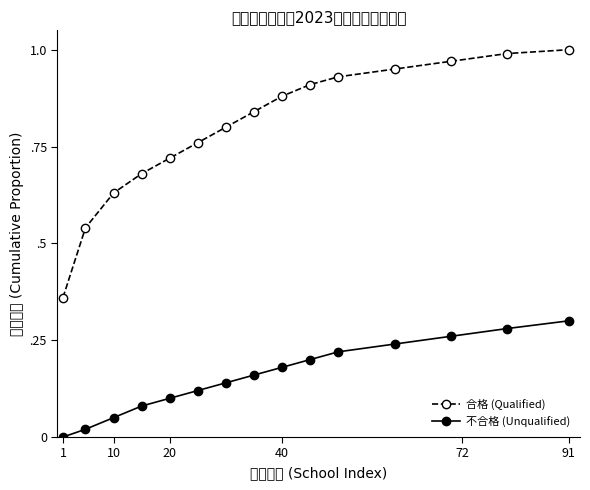

Reading right to left, transcribe all the data shown in this chart.

合格 (Qualified): 1.0	1.0	1.0	0.9	0.9	0.9	0.9	0.8	0.8	0.8	0.7	0.7	0.6	0.5	0.4
不合格 (Unqualified): 0.3	0.3	0.3	0.2	0.2	0.2	0.2	0.2	0.1	0.1	0.1	0.1	0.1	0.0	0.0